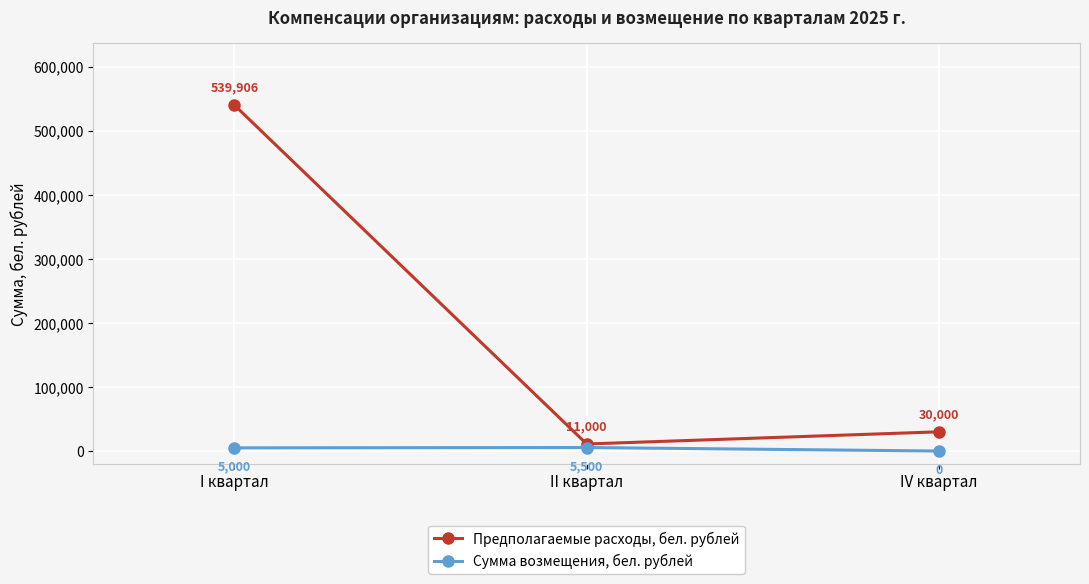

Read the Сумма возмещения, бел. рублей value at I квартал.

5000.0